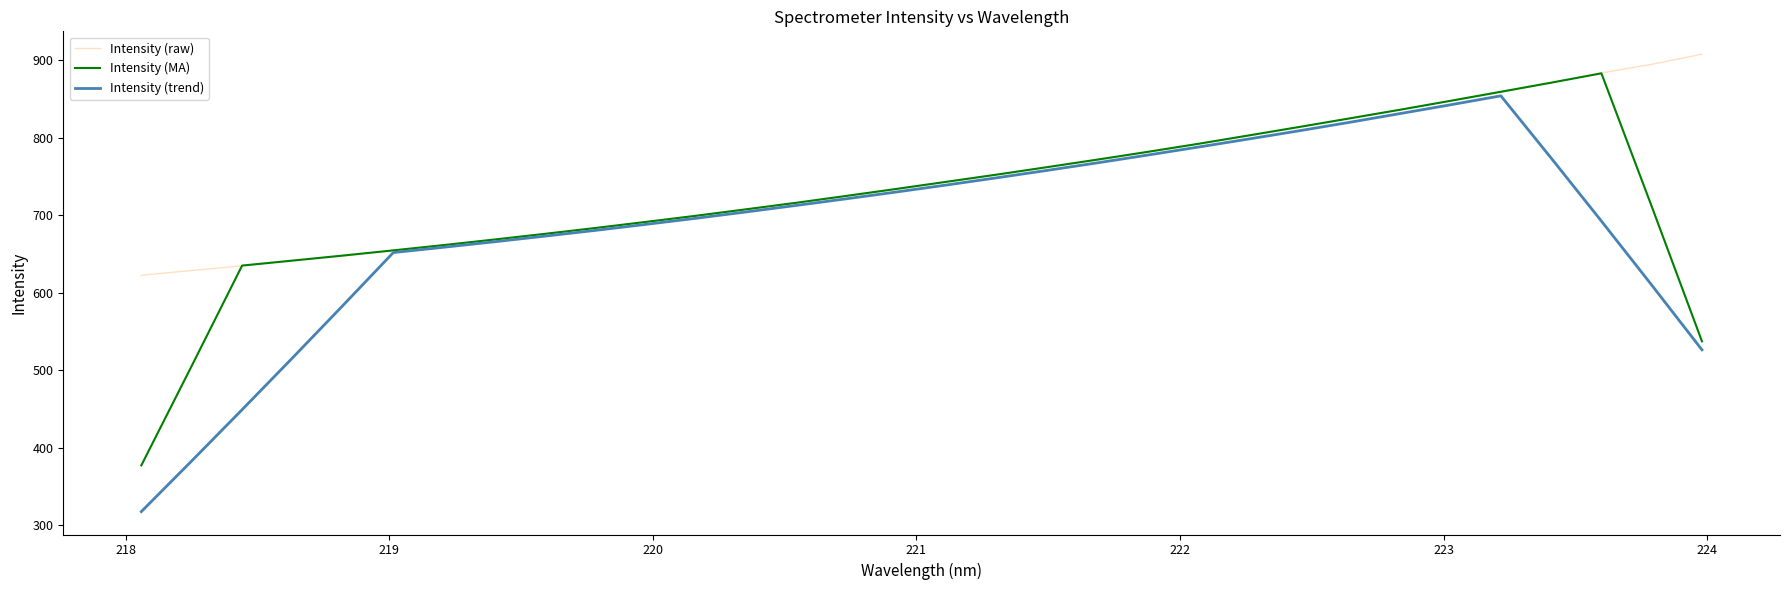

How many values in the Intensity (trend) series exceed 712?

16